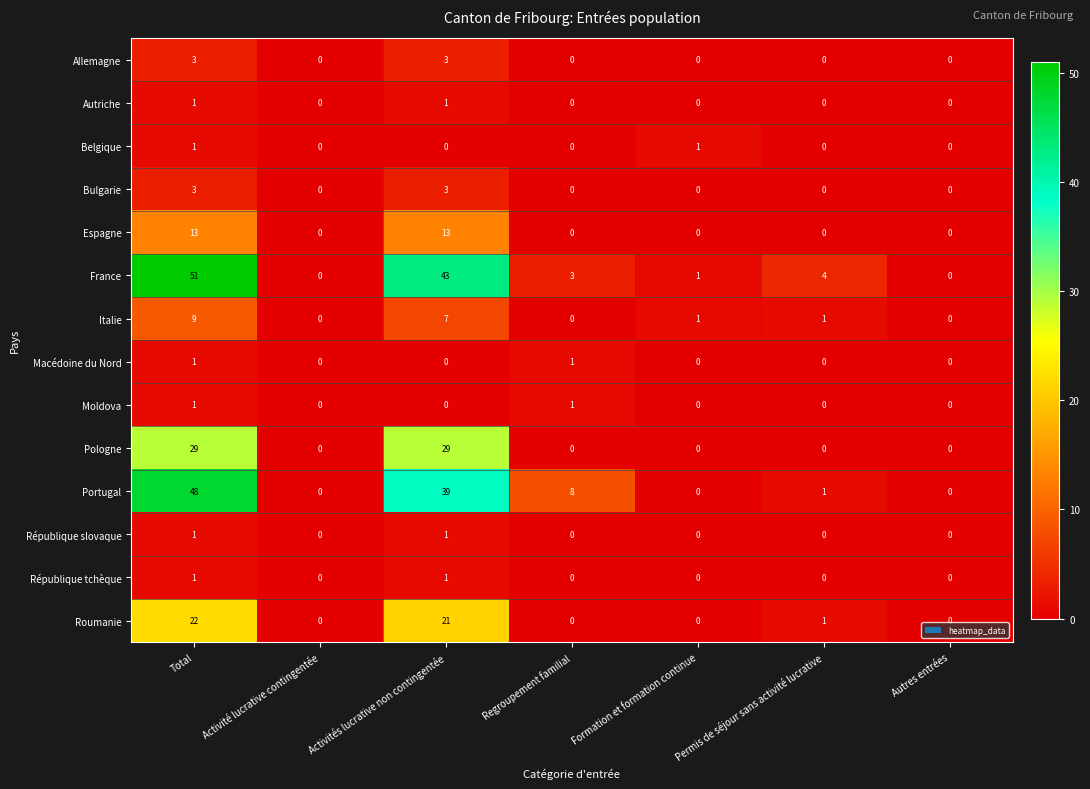

True or false: Bulgarie has a value of 3 at Total.

True